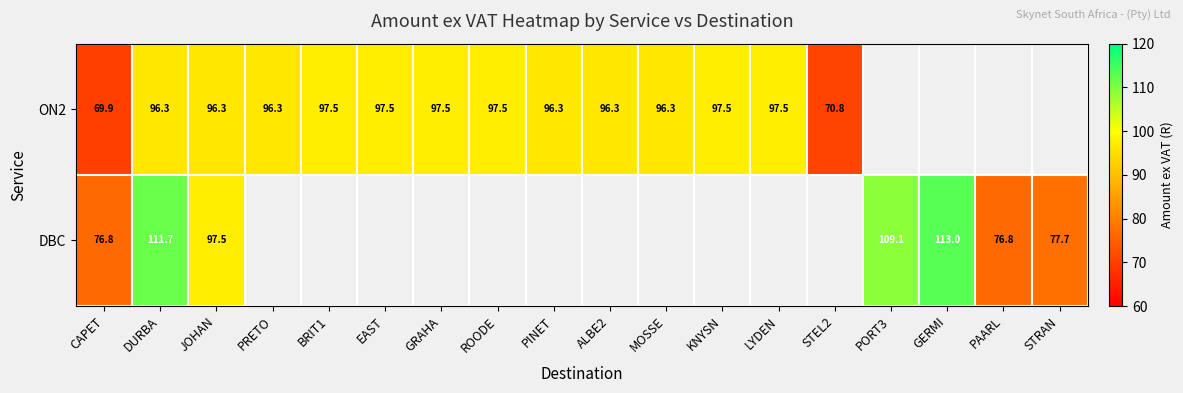

How many distinct data groups are displayed?

2